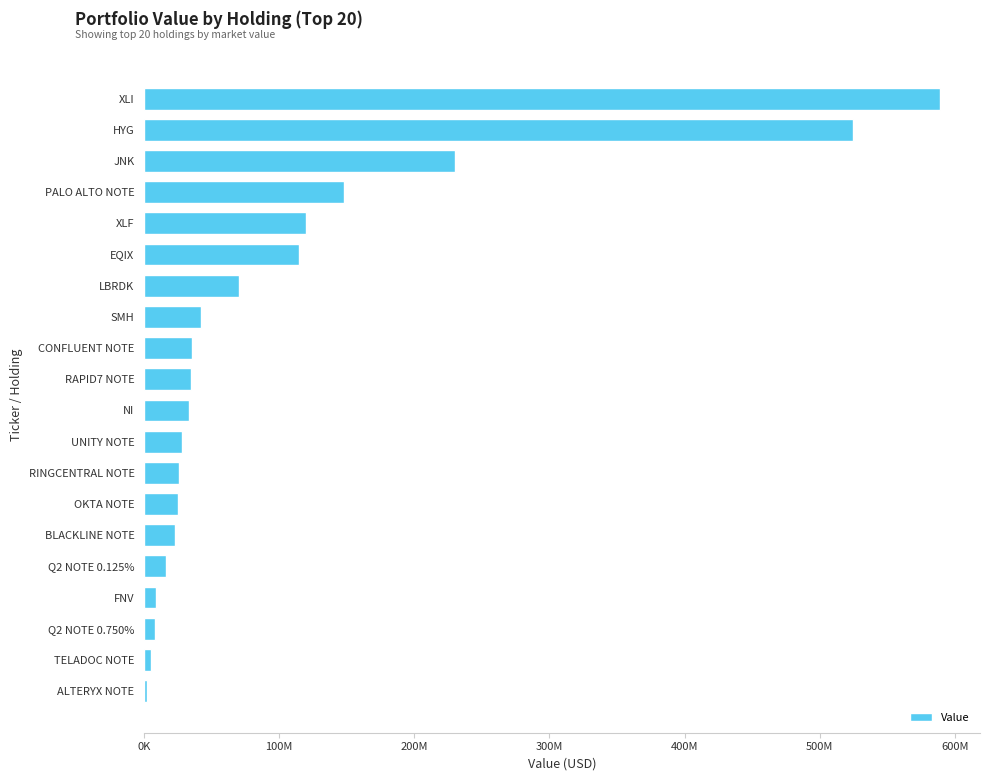

Are the bars horizontal?

Yes